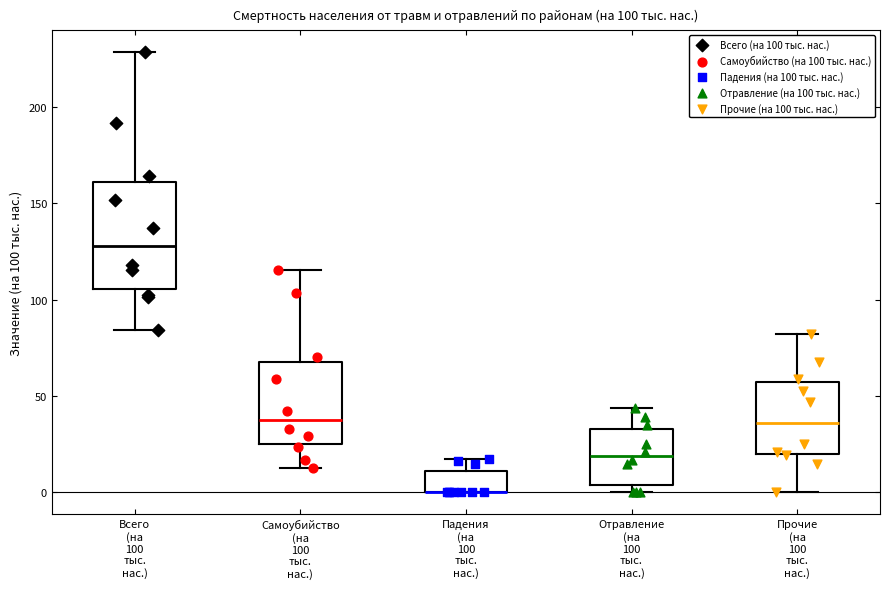

Comparing the boxes themselves (not the whiskers), which one is the tallest?

Всего (на 100 тыс. нас.)